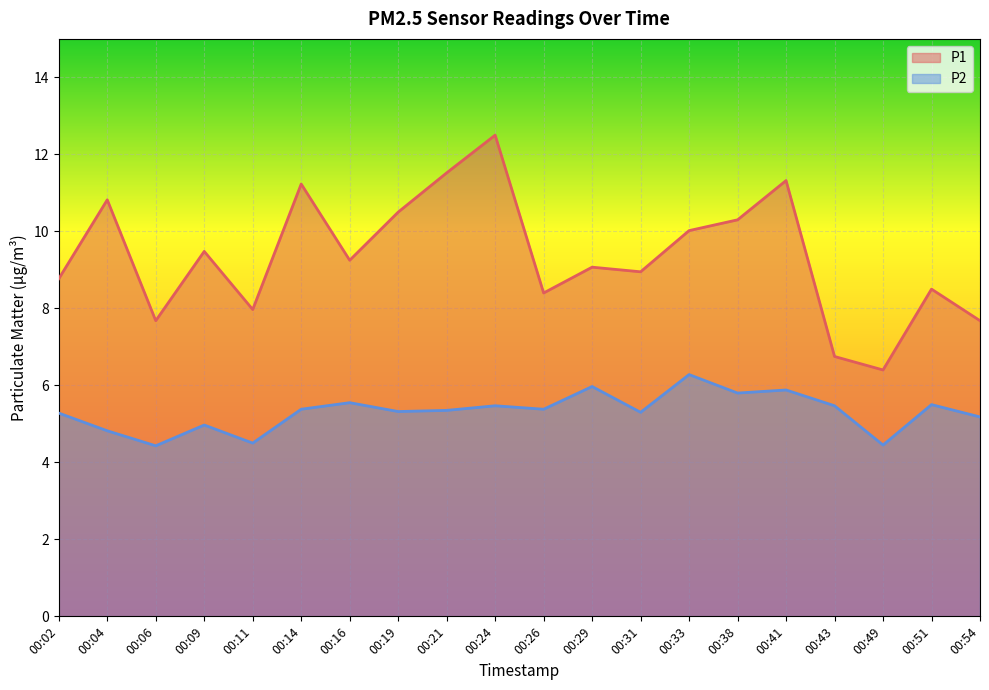

At which category is the sum across all series the highest?

00:24